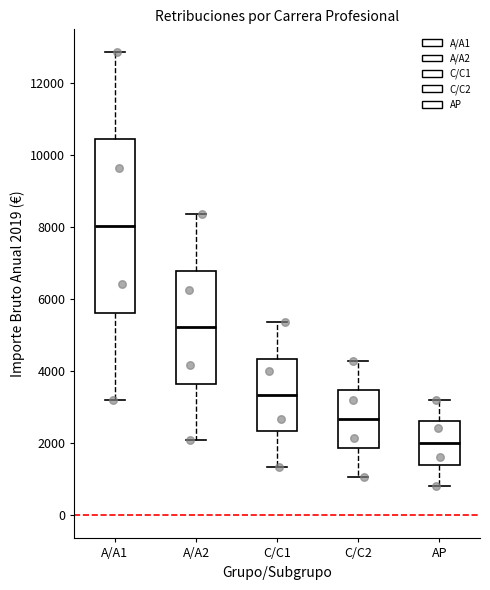

Reading left to right, transcribe this box plot: for each box, give where its median line is, the range the box spans, and where its two whiskers end, as read against the y-axis. The values are not printed on the chart, so give them approximately, as read against the axis.

A/A1: median 8000, box 5600 to 10400, whiskers 3200 to 12800
A/A2: median 5200, box 3600 to 6800, whiskers 2000 to 8400
C/C1: median 3400, box 2400 to 4400, whiskers 1400 to 5400
C/C2: median 2600, box 1800 to 3400, whiskers 1000 to 4200
AP: median 2000, box 1400 to 2600, whiskers 800 to 3200